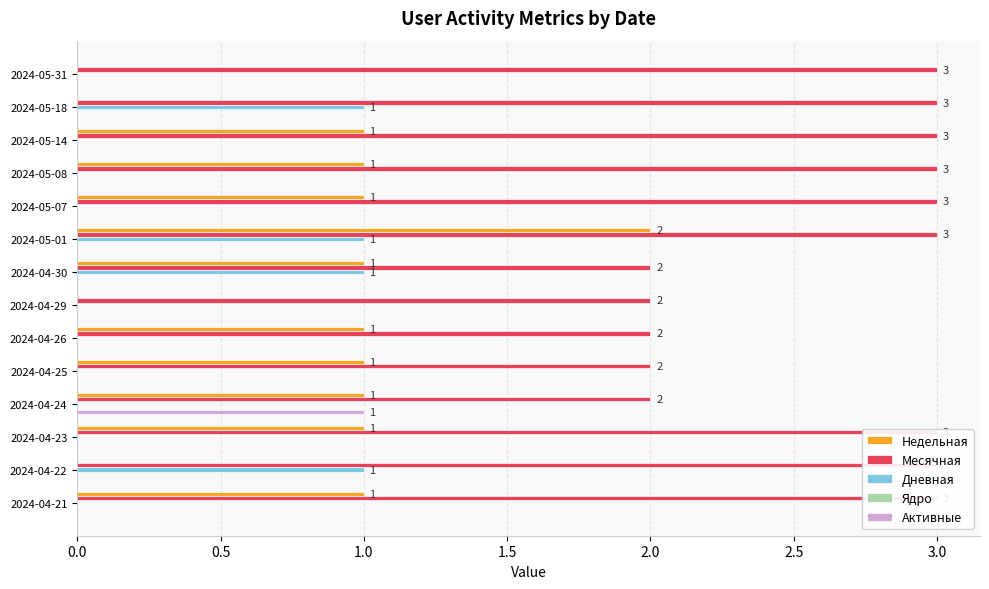

How many groups of bars are there?

14